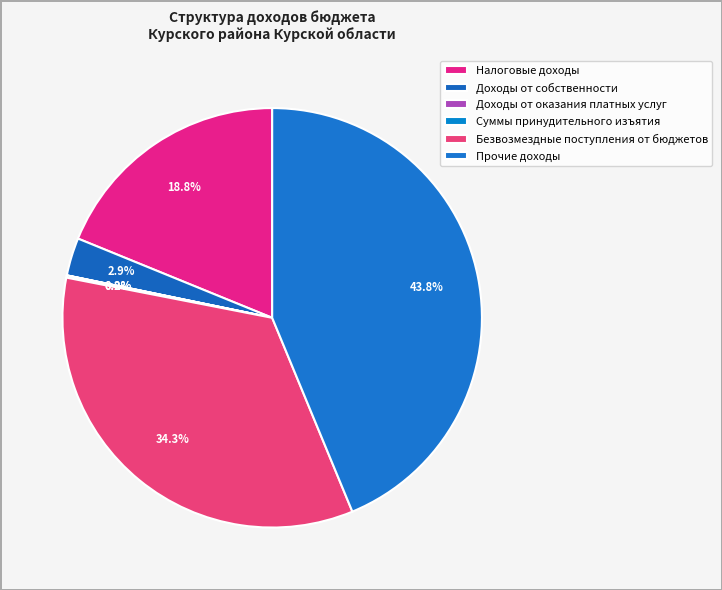

Between Доходы от собственности and Безвозмездные поступления от бюджетов, which is larger?

Безвозмездные поступления от бюджетов